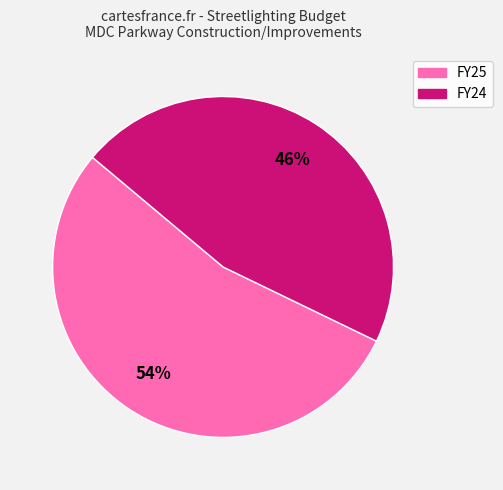

Which category has the biggest portion of the pie?

FY25